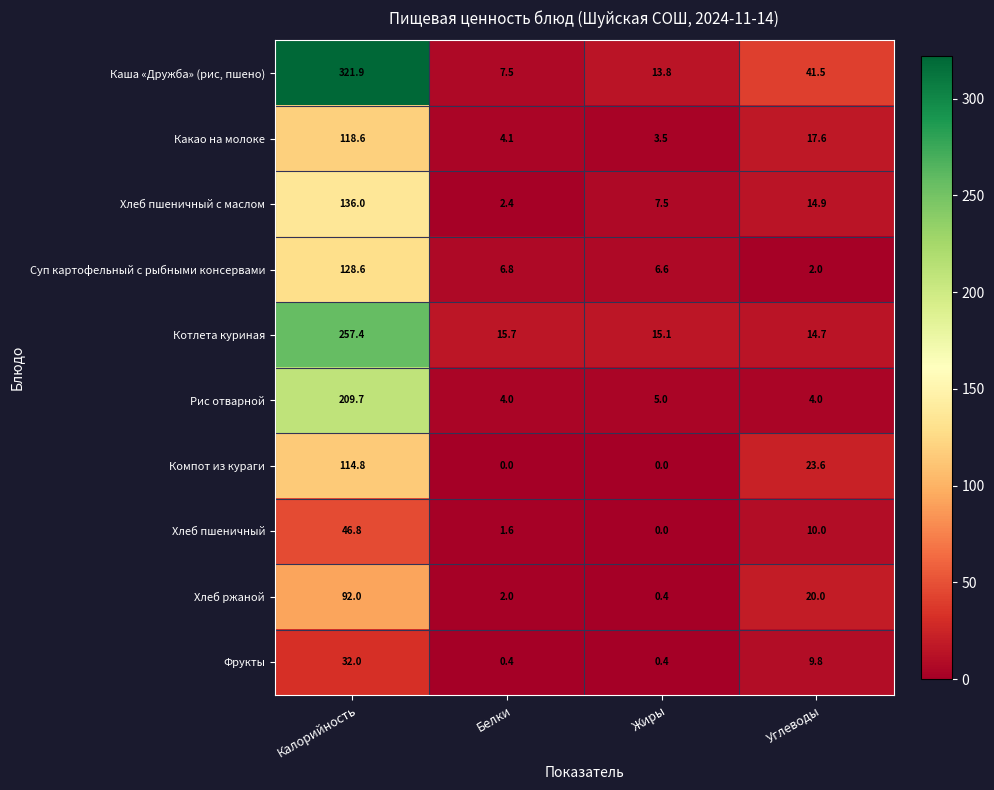

What is the spread (max minus min) of values at Жиры?

15.1